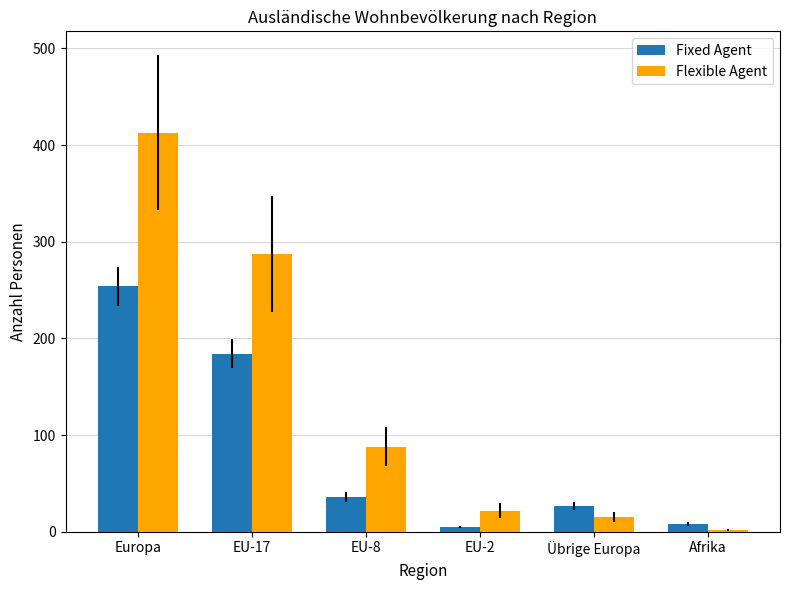

Is it true that Fixed Agent equals 254 at Europa?

True